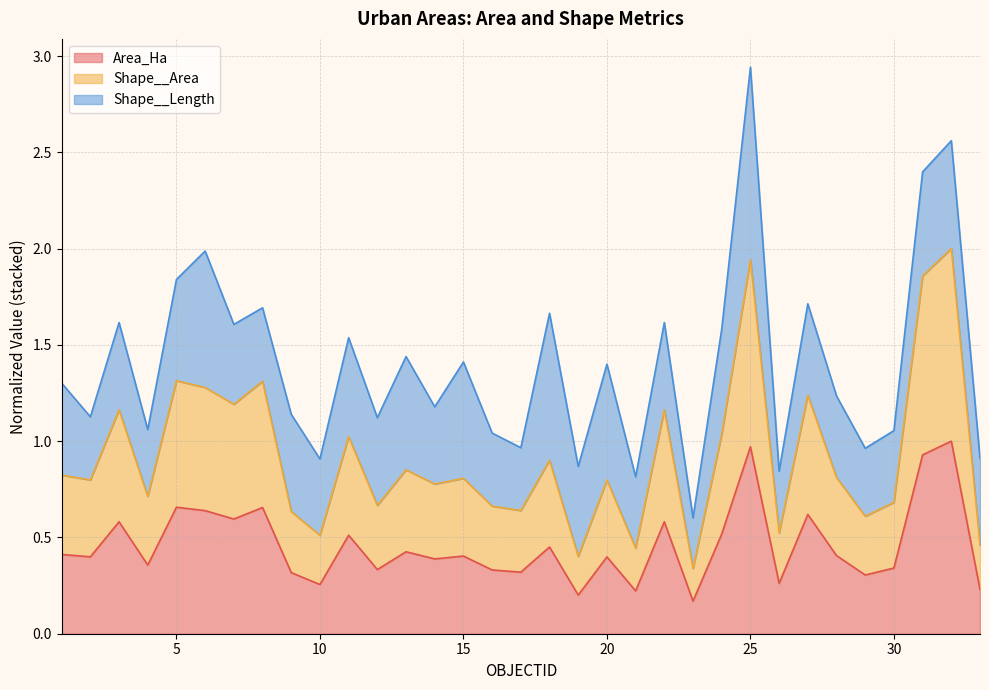

List the labels in order of Shape__Area value, smallest first.

23, 19, 21, 33, 10, 26, 29, 9, 17, 16, 12, 30, 4, 14, 20, 2, 15, 28, 1, 13, 18, 11, 24, 3, 22, 7, 27, 6, 8, 5, 31, 25, 32